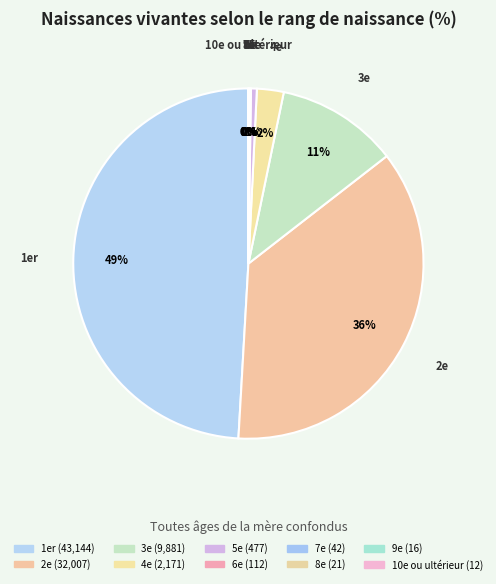

Do 3e and 6e together represent more than half of the pie?

No